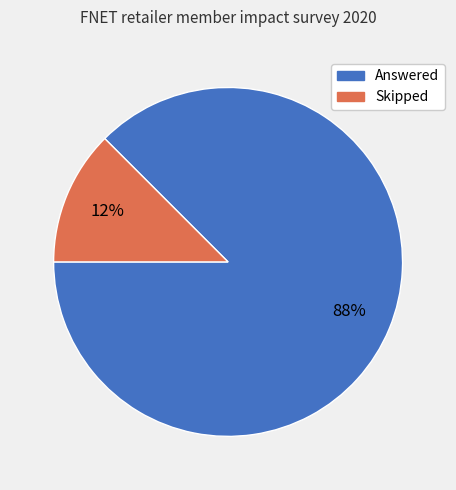

Is it true that Skipped is 12% of the pie?

True